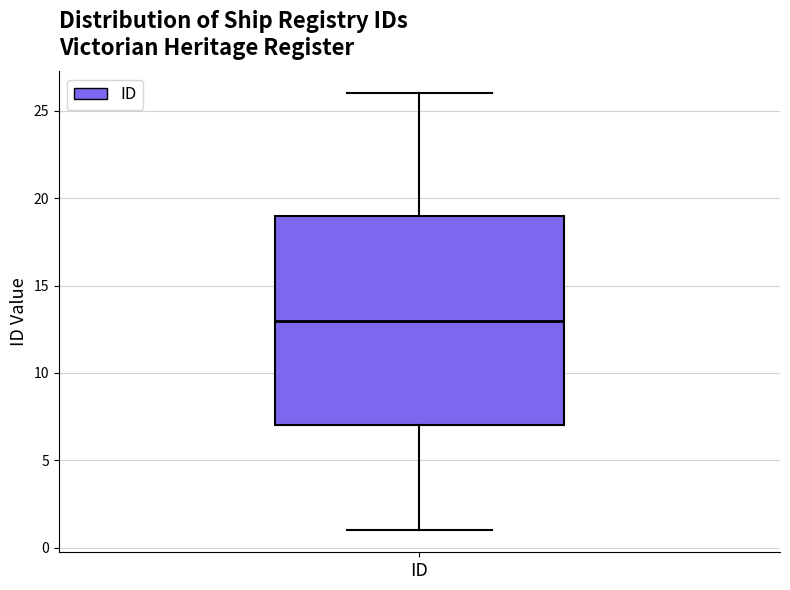

Read this box plot against the y-axis: the position of the median line, the range covered by the box, and the ends of both whiskers. The values are not printed on the chart, so give them approximately, as read against the axis.

median 13, box 7 to 19, whiskers 1 to 26